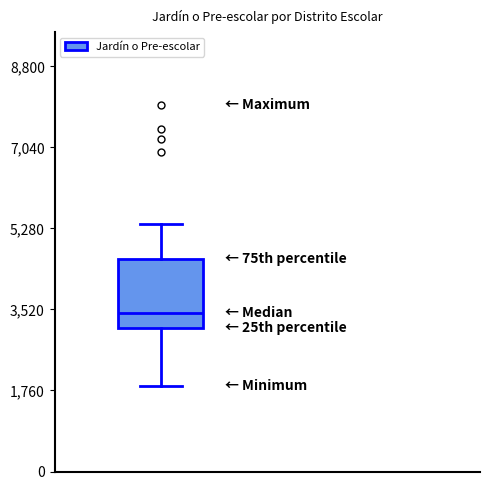

Read this box plot against the y-axis: the position of the median line, the range covered by the box, and the ends of both whiskers. The values are not printed on the chart, so give them approximately, as read against the axis.

median 3400, box 3200 to 4600, whiskers 1800 to 5400